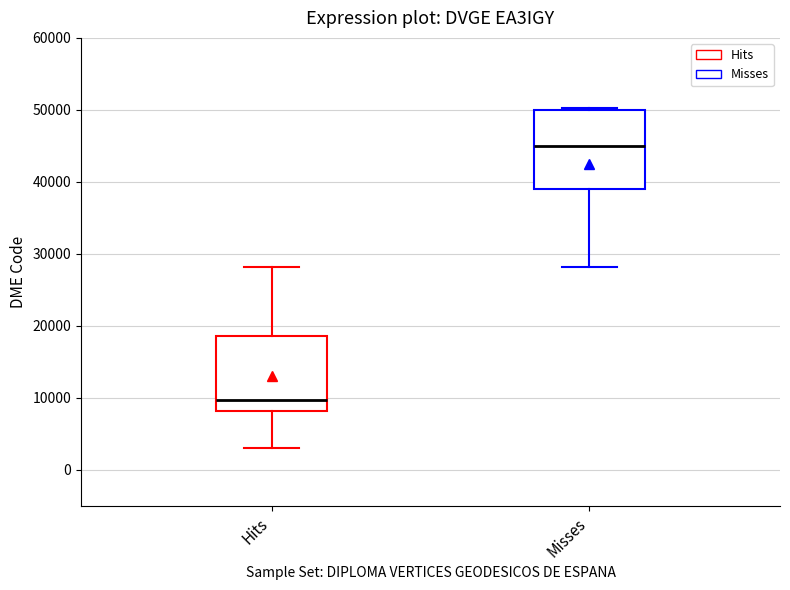

Which box has the lowest median line?

Hits